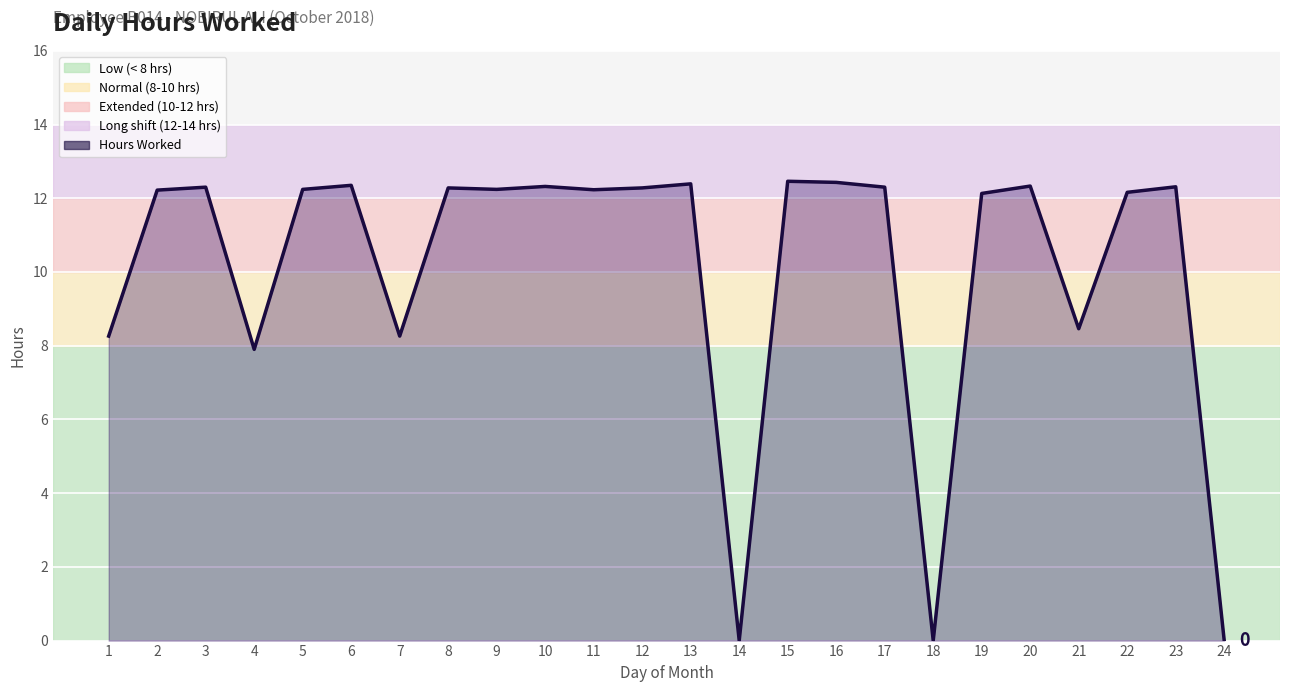

What is the maximum value shown in the chart?

12.5